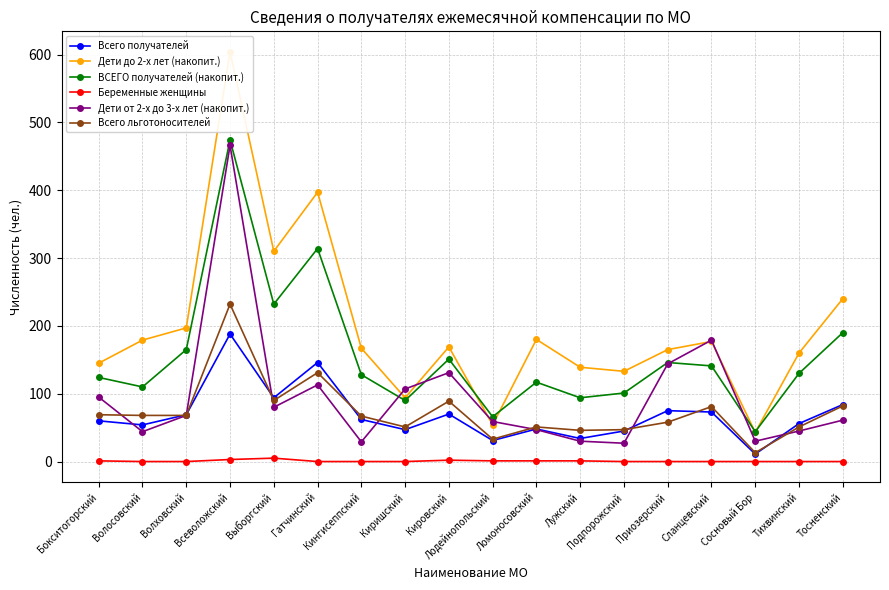

At which category does ВСЕГО получателей (накопит.) reach its first local peak?

Всеволожский